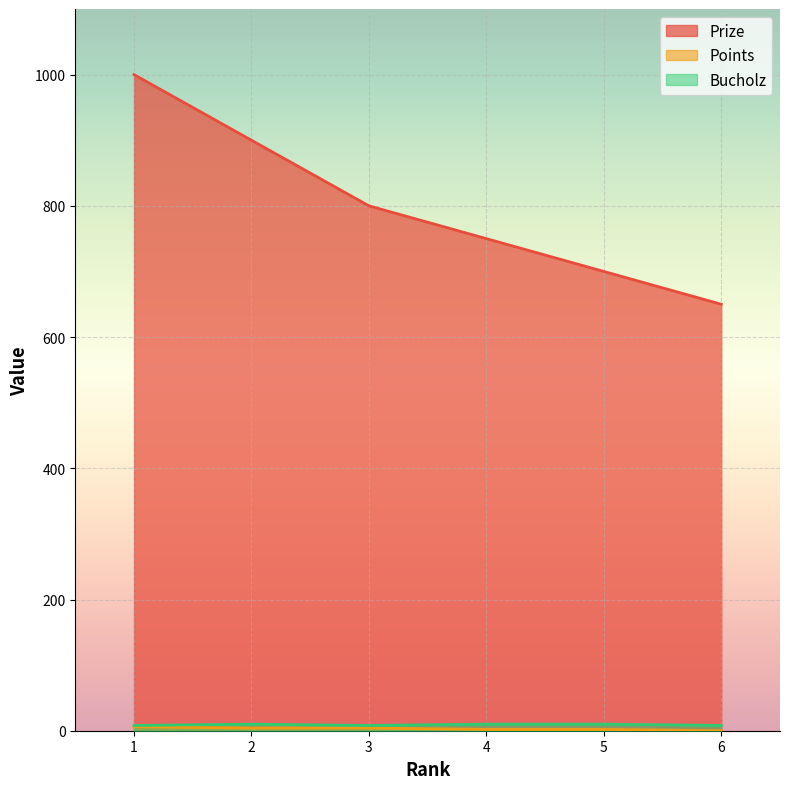

The value of Points at 5 is 1. True or false?

False